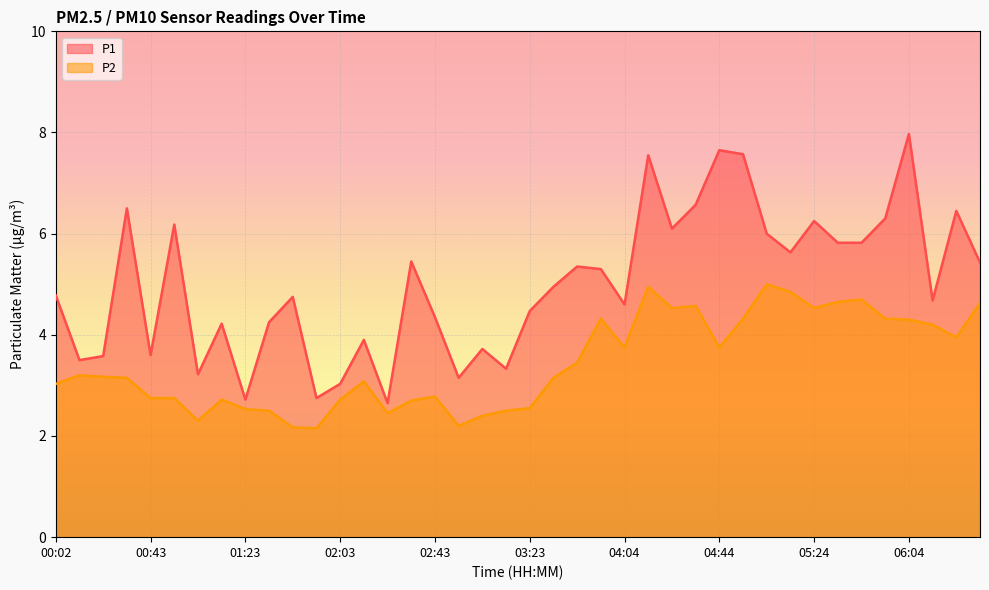

At how many categories does at least one series exceed 4?

28